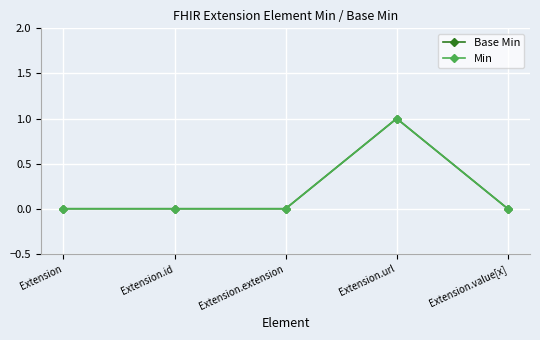

What is the label of the 3rd point from the right?

Extension.extension